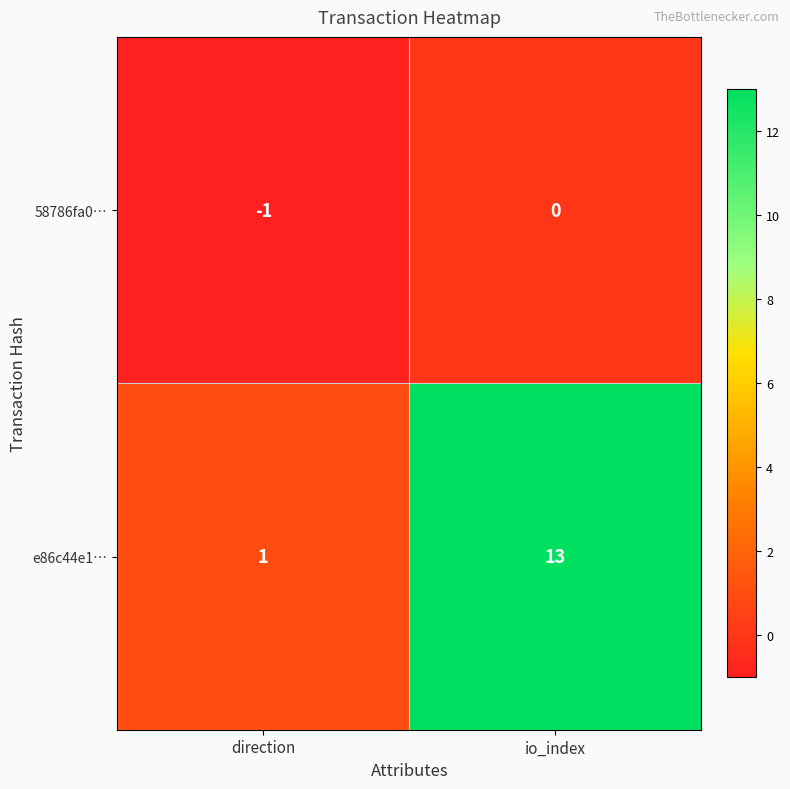

Rank the series at direction from lowest to highest value.

58786fa0…, e86c44e1…